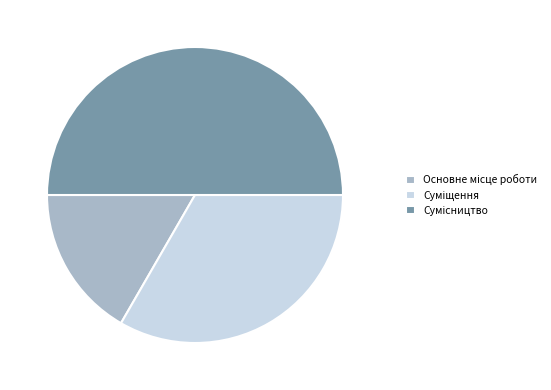

How many segments does this pie chart have?

3